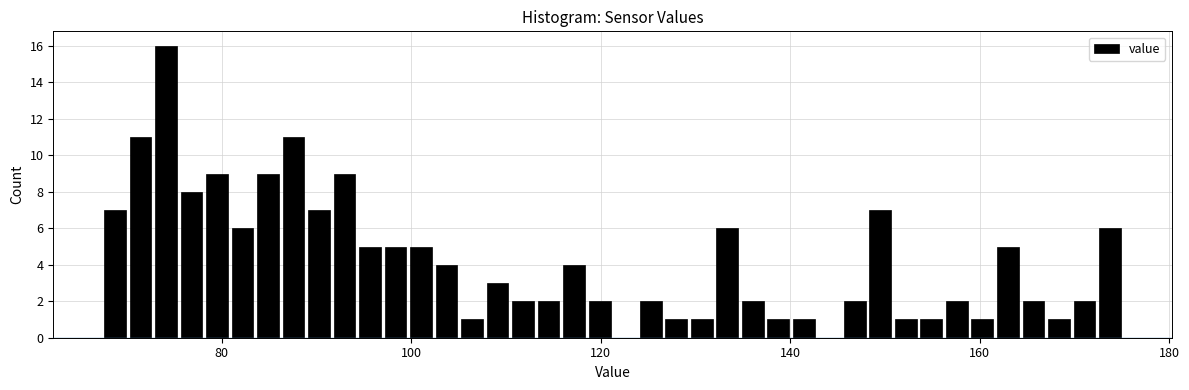

Read against the x-axis, roughly where is the centre of the tallest bar?

74